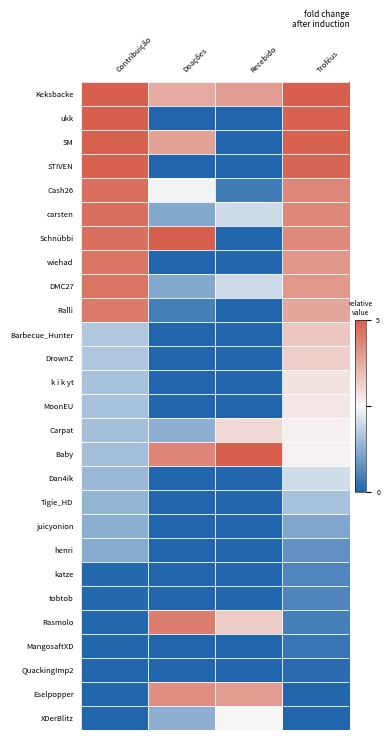

What is the difference between the highest and lowest values at Contribuição?

1.0